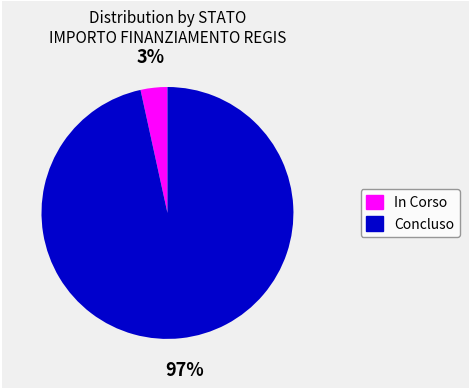

The In Corso slice represents 3% of the pie. True or false?

True